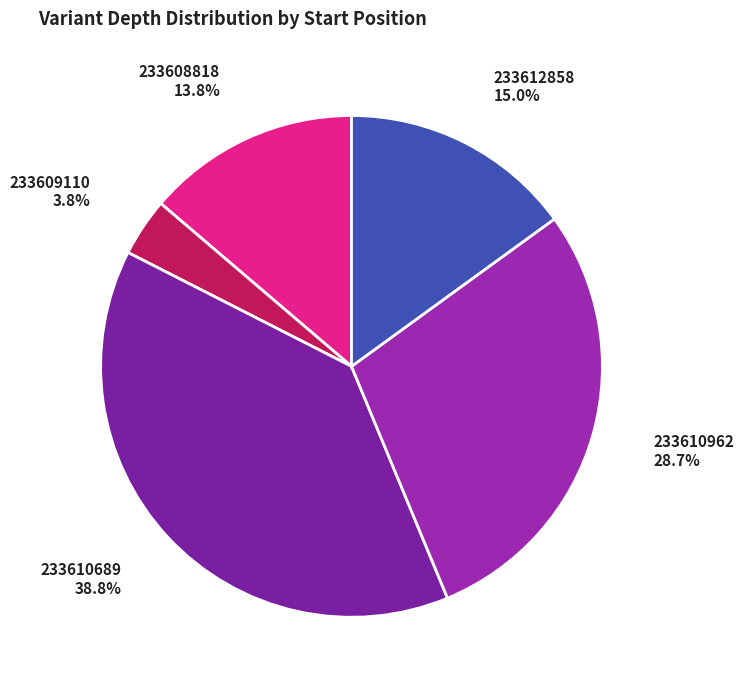

Which has a higher value, 233609110 or 233608818?

233608818